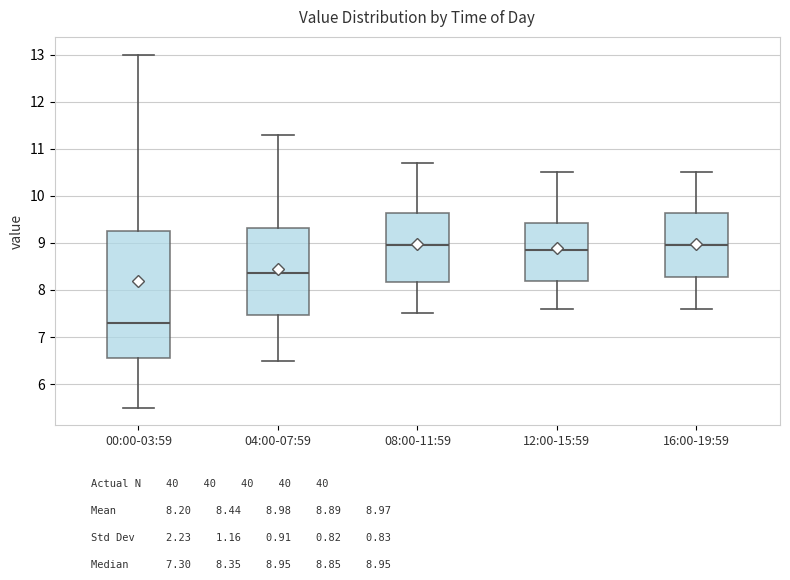

Which box is the tallest, from its lower edge to its upper edge?

00:00-03:59